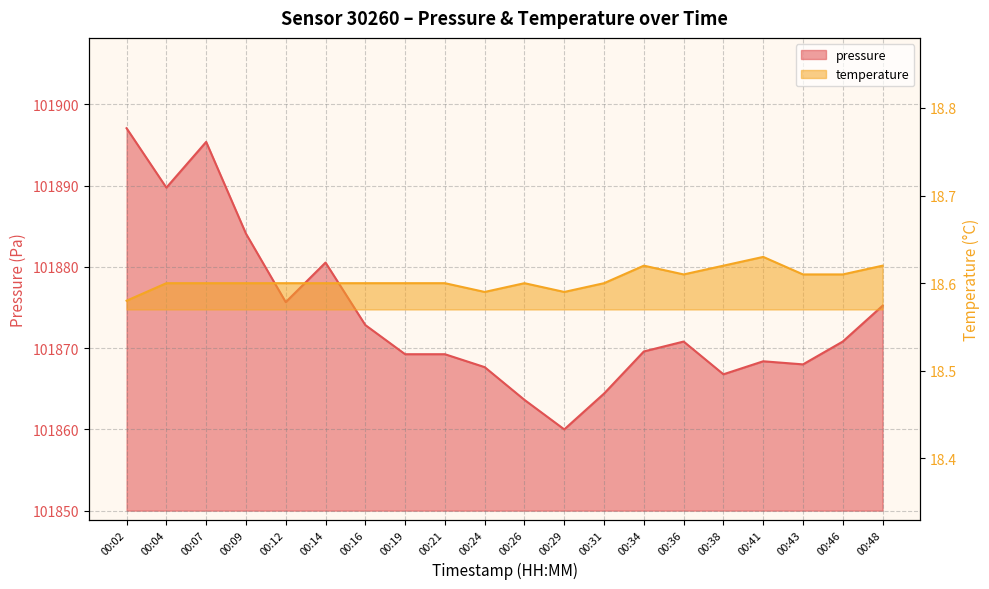

Between 00:16 and 00:24, which series saw the biggest shift?

pressure